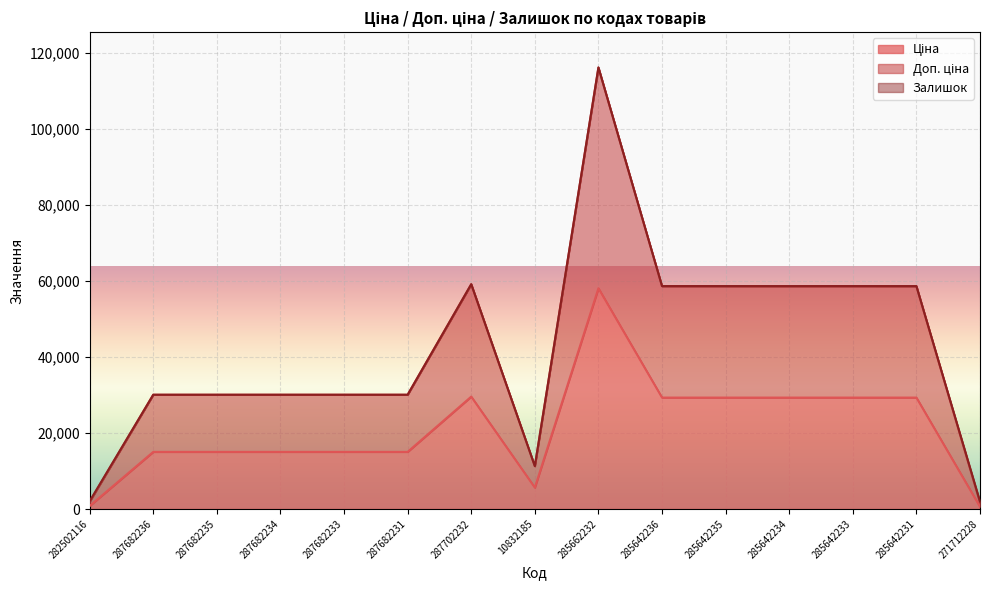

True or false: Доп. ціна has more than 2 interior local peaks.

True